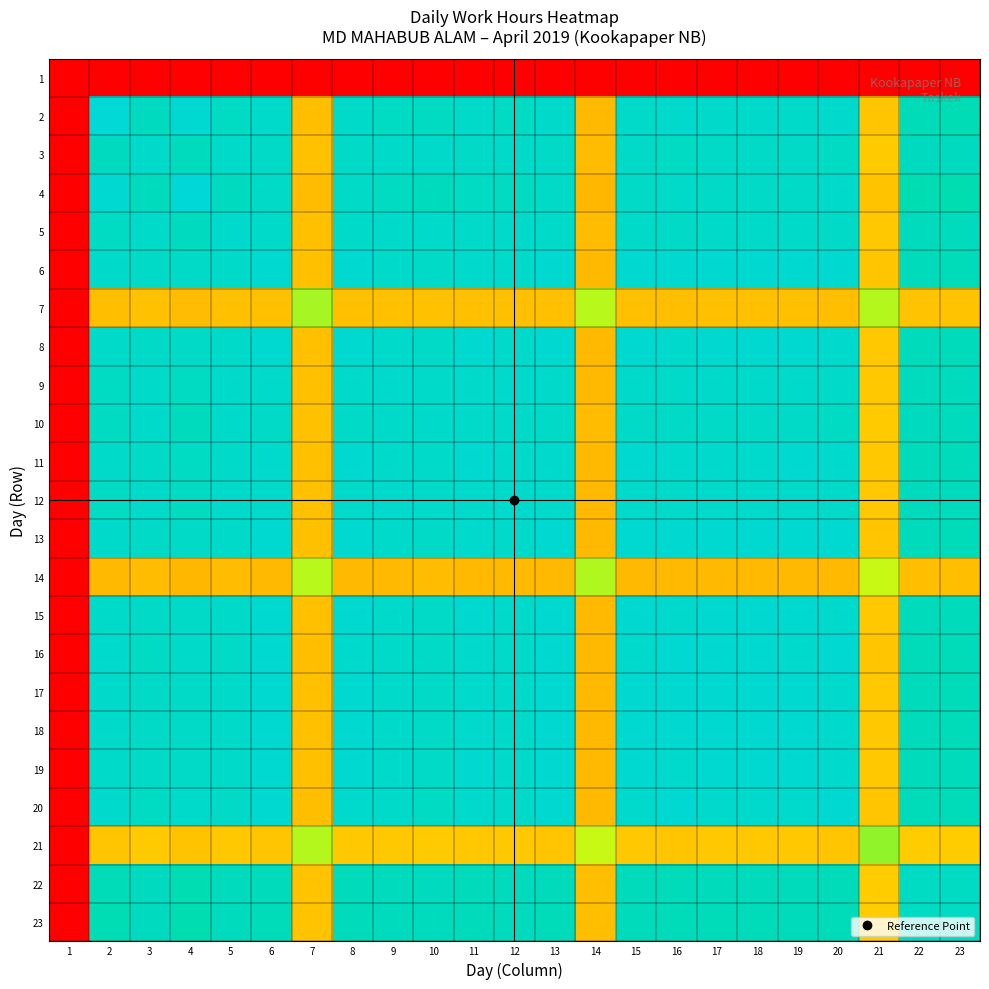

Reading right to left, transcribe all the data shown in this chart.

1: 23=0.0	22=0.0	21=0.0	20=0.0	19=0.0	18=0.0	17=0.0	16=0.0	15=0.0	14=0.0	13=0.0	12=0.0	11=0.0	10=0.0	9=0.0	8=0.0	7=0.0	6=0.0	5=0.0	4=0.0	3=0.0	2=0.0	1=0.0
2: 23=0.9	22=0.9	21=0.5	20=1.0	19=1.0	18=1.0	17=1.0	16=1.0	15=1.0	14=0.4	13=1.0	12=1.0	11=1.0	10=1.0	9=1.0	8=1.0	7=0.5	6=1.0	5=1.0	4=1.0	3=1.0	2=1.0	1=0.0
3: 23=1.0	22=1.0	21=0.5	20=1.0	19=1.0	18=1.0	17=1.0	16=1.0	15=1.0	14=0.5	13=1.0	12=1.0	11=1.0	10=1.0	9=1.0	8=1.0	7=0.5	6=1.0	5=1.0	4=0.9	3=1.0	2=1.0	1=0.0
4: 23=0.9	22=0.9	21=0.5	20=1.0	19=1.0	18=1.0	17=1.0	16=1.0	15=1.0	14=0.4	13=1.0	12=1.0	11=1.0	10=1.0	9=1.0	8=1.0	7=0.5	6=1.0	5=1.0	4=1.0	3=0.9	2=1.0	1=0.0
5: 23=1.0	22=1.0	21=0.5	20=1.0	19=1.0	18=1.0	17=1.0	16=1.0	15=1.0	14=0.4	13=1.0	12=1.0	11=1.0	10=1.0	9=1.0	8=1.0	7=0.5	6=1.0	5=1.0	4=1.0	3=1.0	2=1.0	1=0.0
6: 23=0.9	22=0.9	21=0.5	20=1.0	19=1.0	18=1.0	17=1.0	16=1.0	15=1.0	14=0.4	13=1.0	12=1.0	11=1.0	10=1.0	9=1.0	8=1.0	7=0.5	6=1.0	5=1.0	4=1.0	3=1.0	2=1.0	1=0.0
7: 23=0.5	22=0.5	21=0.7	20=0.5	19=0.5	18=0.5	17=0.5	16=0.5	15=0.5	14=0.7	13=0.5	12=0.5	11=0.5	10=0.5	9=0.5	8=0.5	7=0.7	6=0.5	5=0.5	4=0.5	3=0.5	2=0.5	1=0.0
8: 23=0.9	22=0.9	21=0.5	20=1.0	19=1.0	18=1.0	17=1.0	16=1.0	15=1.0	14=0.4	13=1.0	12=1.0	11=1.0	10=1.0	9=1.0	8=1.0	7=0.5	6=1.0	5=1.0	4=1.0	3=1.0	2=1.0	1=0.0
9: 23=0.9	22=1.0	21=0.5	20=1.0	19=1.0	18=1.0	17=1.0	16=1.0	15=1.0	14=0.4	13=1.0	12=1.0	11=1.0	10=1.0	9=1.0	8=1.0	7=0.5	6=1.0	5=1.0	4=1.0	3=1.0	2=1.0	1=0.0
10: 23=1.0	22=1.0	21=0.5	20=1.0	19=1.0	18=1.0	17=1.0	16=1.0	15=1.0	14=0.5	13=1.0	12=1.0	11=1.0	10=1.0	9=1.0	8=1.0	7=0.5	6=1.0	5=1.0	4=1.0	3=1.0	2=1.0	1=0.0
11: 23=0.9	22=0.9	21=0.5	20=1.0	19=1.0	18=1.0	17=1.0	16=1.0	15=1.0	14=0.4	13=1.0	12=1.0	11=1.0	10=1.0	9=1.0	8=1.0	7=0.5	6=1.0	5=1.0	4=1.0	3=1.0	2=1.0	1=0.0
12: 23=0.9	22=1.0	21=0.5	20=1.0	19=1.0	18=1.0	17=1.0	16=1.0	15=1.0	14=0.4	13=1.0	12=1.0	11=1.0	10=1.0	9=1.0	8=1.0	7=0.5	6=1.0	5=1.0	4=1.0	3=1.0	2=1.0	1=0.0
13: 23=0.9	22=0.9	21=0.5	20=1.0	19=1.0	18=1.0	17=1.0	16=1.0	15=1.0	14=0.4	13=1.0	12=1.0	11=1.0	10=1.0	9=1.0	8=1.0	7=0.5	6=1.0	5=1.0	4=1.0	3=1.0	2=1.0	1=0.0
14: 23=0.5	22=0.5	21=0.6	20=0.4	19=0.4	18=0.4	17=0.4	16=0.4	15=0.4	14=0.7	13=0.4	12=0.4	11=0.4	10=0.5	9=0.4	8=0.4	7=0.7	6=0.4	5=0.4	4=0.4	3=0.5	2=0.4	1=0.0
15: 23=0.9	22=0.9	21=0.5	20=1.0	19=1.0	18=1.0	17=1.0	16=1.0	15=1.0	14=0.4	13=1.0	12=1.0	11=1.0	10=1.0	9=1.0	8=1.0	7=0.5	6=1.0	5=1.0	4=1.0	3=1.0	2=1.0	1=0.0
16: 23=0.9	22=0.9	21=0.5	20=1.0	19=1.0	18=1.0	17=1.0	16=1.0	15=1.0	14=0.4	13=1.0	12=1.0	11=1.0	10=1.0	9=1.0	8=1.0	7=0.5	6=1.0	5=1.0	4=1.0	3=1.0	2=1.0	1=0.0
17: 23=0.9	22=0.9	21=0.5	20=1.0	19=1.0	18=1.0	17=1.0	16=1.0	15=1.0	14=0.4	13=1.0	12=1.0	11=1.0	10=1.0	9=1.0	8=1.0	7=0.5	6=1.0	5=1.0	4=1.0	3=1.0	2=1.0	1=0.0
18: 23=0.9	22=0.9	21=0.5	20=1.0	19=1.0	18=1.0	17=1.0	16=1.0	15=1.0	14=0.4	13=1.0	12=1.0	11=1.0	10=1.0	9=1.0	8=1.0	7=0.5	6=1.0	5=1.0	4=1.0	3=1.0	2=1.0	1=0.0
19: 23=0.9	22=0.9	21=0.5	20=1.0	19=1.0	18=1.0	17=1.0	16=1.0	15=1.0	14=0.4	13=1.0	12=1.0	11=1.0	10=1.0	9=1.0	8=1.0	7=0.5	6=1.0	5=1.0	4=1.0	3=1.0	2=1.0	1=0.0
20: 23=0.9	22=0.9	21=0.5	20=1.0	19=1.0	18=1.0	17=1.0	16=1.0	15=1.0	14=0.4	13=1.0	12=1.0	11=1.0	10=1.0	9=1.0	8=1.0	7=0.5	6=1.0	5=1.0	4=1.0	3=1.0	2=1.0	1=0.0
21: 23=0.5	22=0.5	21=0.7	20=0.5	19=0.5	18=0.5	17=0.5	16=0.5	15=0.5	14=0.6	13=0.5	12=0.5	11=0.5	10=0.5	9=0.5	8=0.5	7=0.7	6=0.5	5=0.5	4=0.5	3=0.5	2=0.5	1=0.0
22: 23=1.0	22=1.0	21=0.5	20=0.9	19=0.9	18=0.9	17=0.9	16=0.9	15=0.9	14=0.5	13=0.9	12=1.0	11=0.9	10=1.0	9=1.0	8=0.9	7=0.5	6=0.9	5=1.0	4=0.9	3=1.0	2=0.9	1=0.0
23: 23=1.0	22=1.0	21=0.5	20=0.9	19=0.9	18=0.9	17=0.9	16=0.9	15=0.9	14=0.5	13=0.9	12=0.9	11=0.9	10=1.0	9=0.9	8=0.9	7=0.5	6=0.9	5=1.0	4=0.9	3=1.0	2=0.9	1=0.0